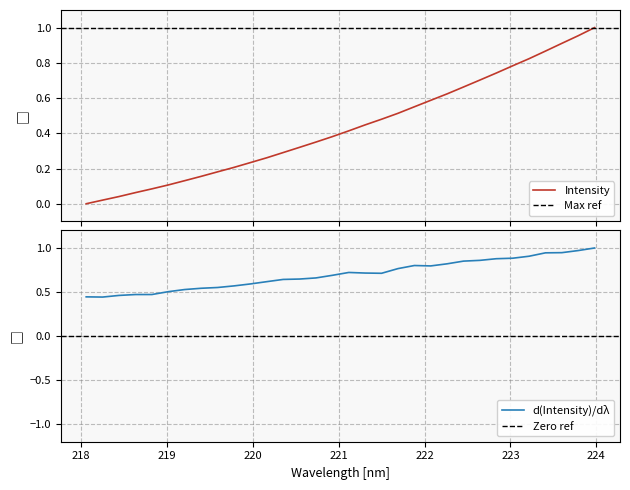

Which label corresponds to the smallest value in the chart?

218.0596